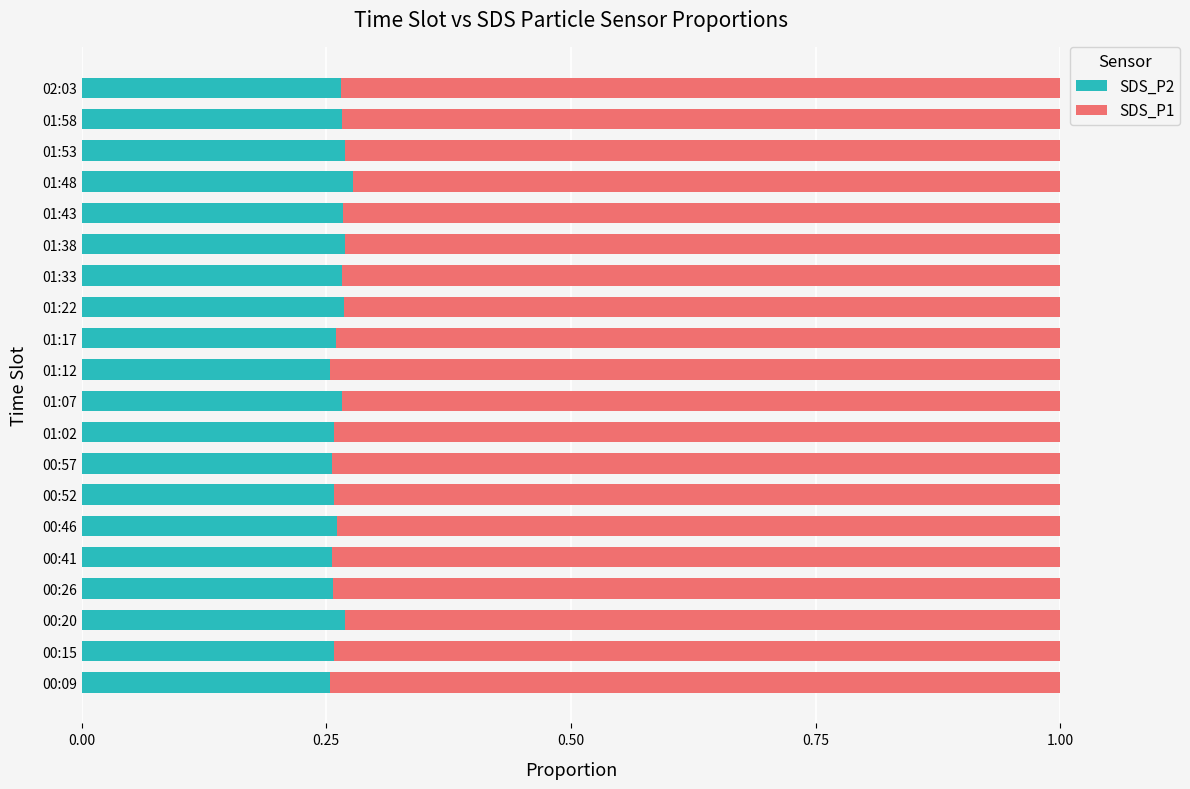

True or false: SDS_P2 has a value of 0.1 at 00:26.

False